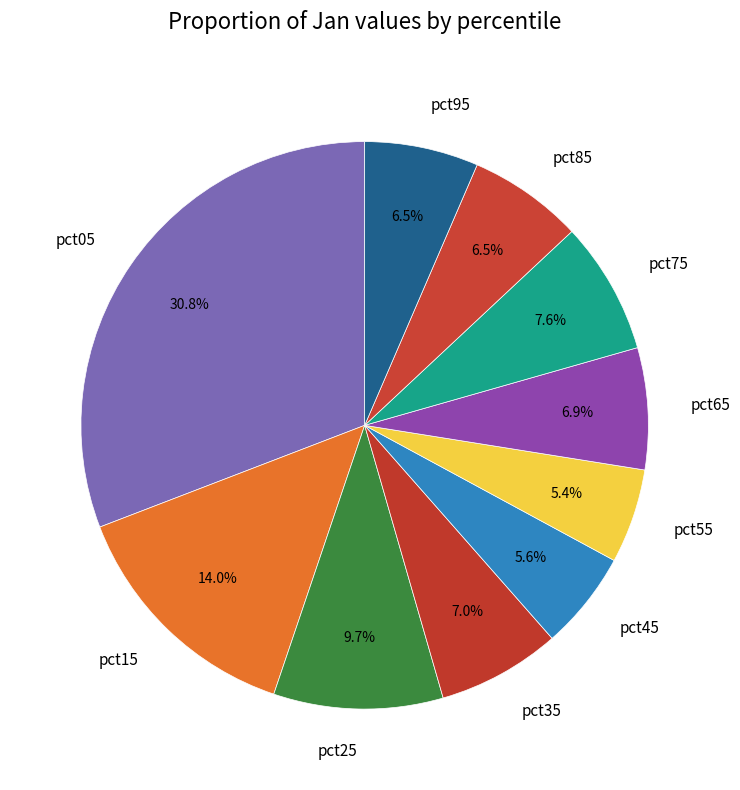

Which has a higher value, pct95 or pct15?

pct15